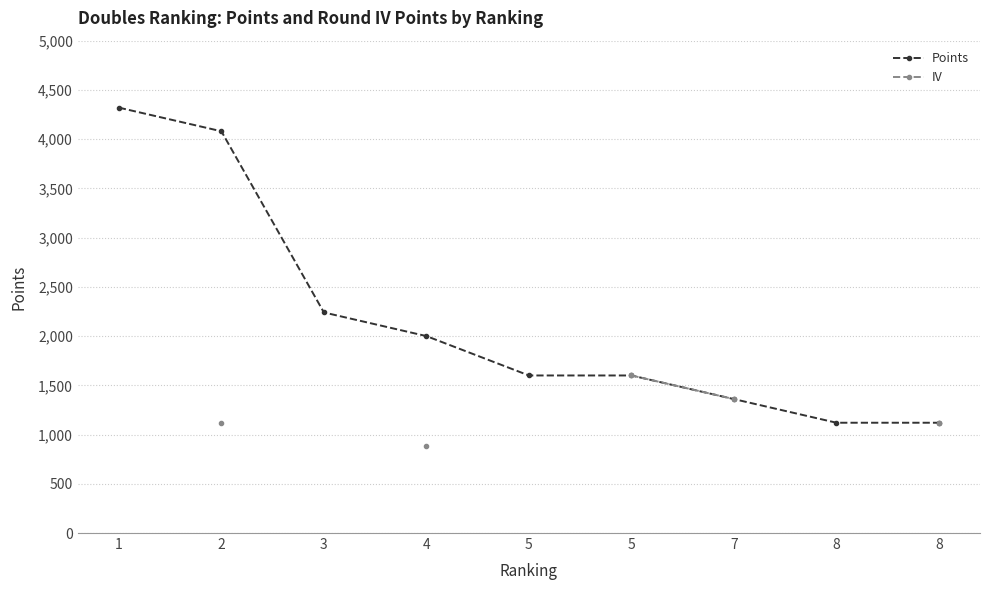

What is the difference between the Points values at 1 and 8?

3200.0